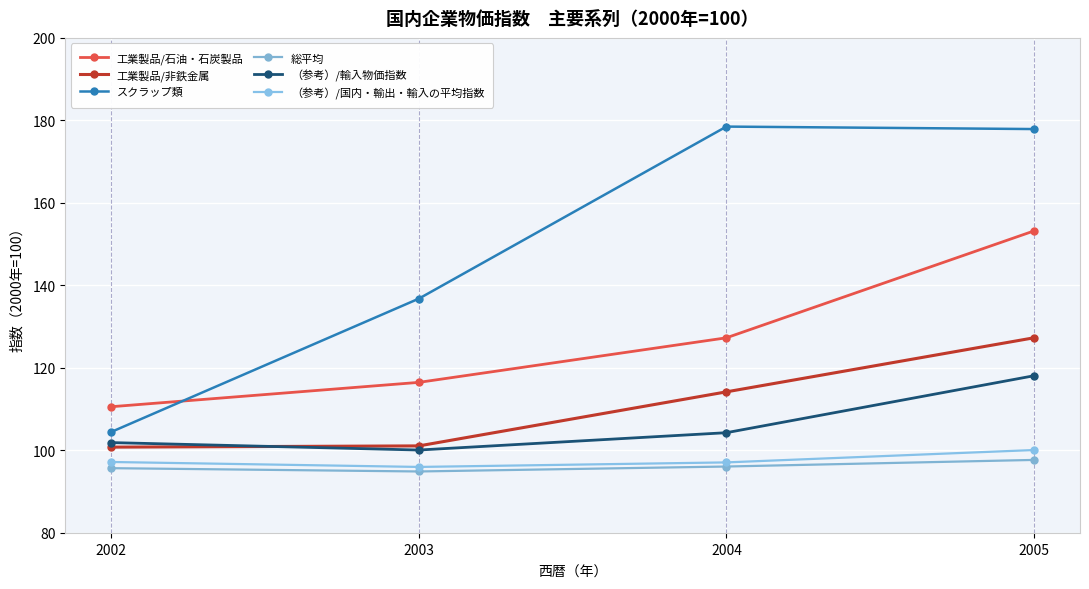

Between 2002 and 2003, which is larger?

2003